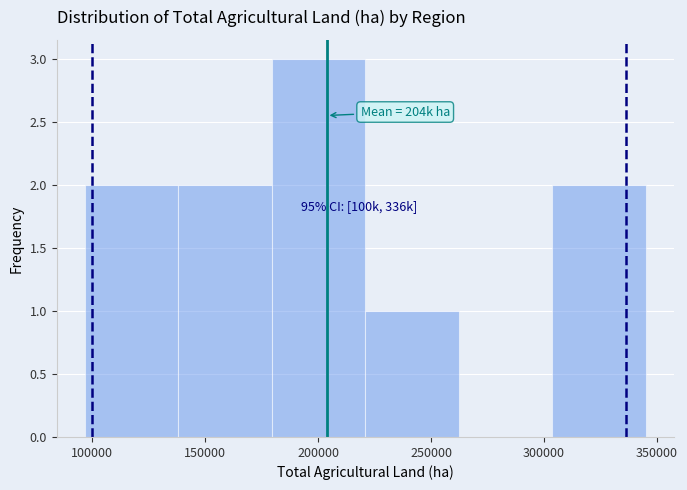

Over which range of the x-axis is the bar tallest?

180000 to 220000